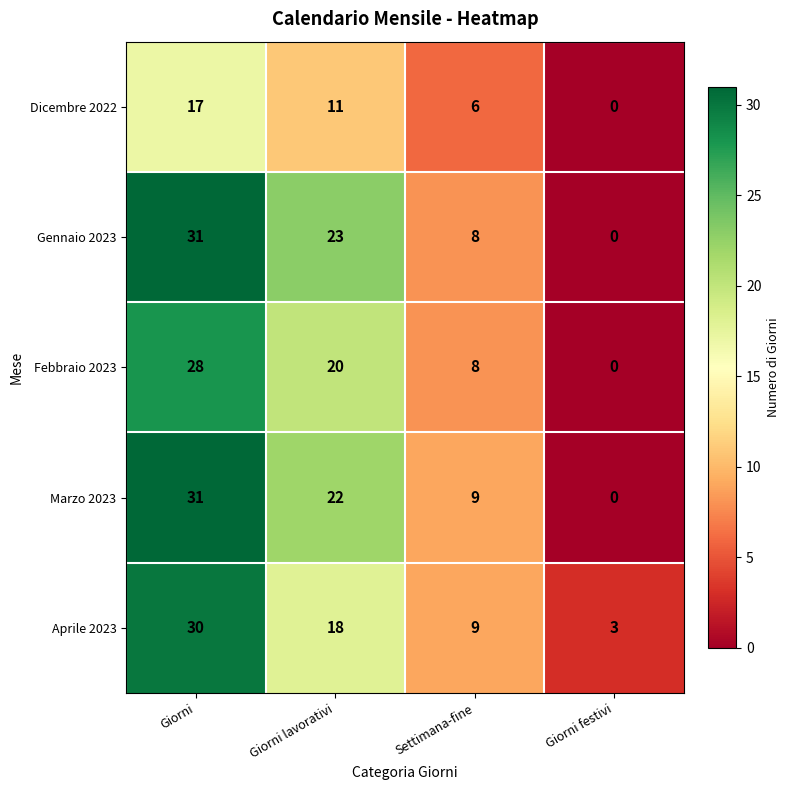

Which series changed the most between Giorni and Giorni lavorativi?

Aprile 2023